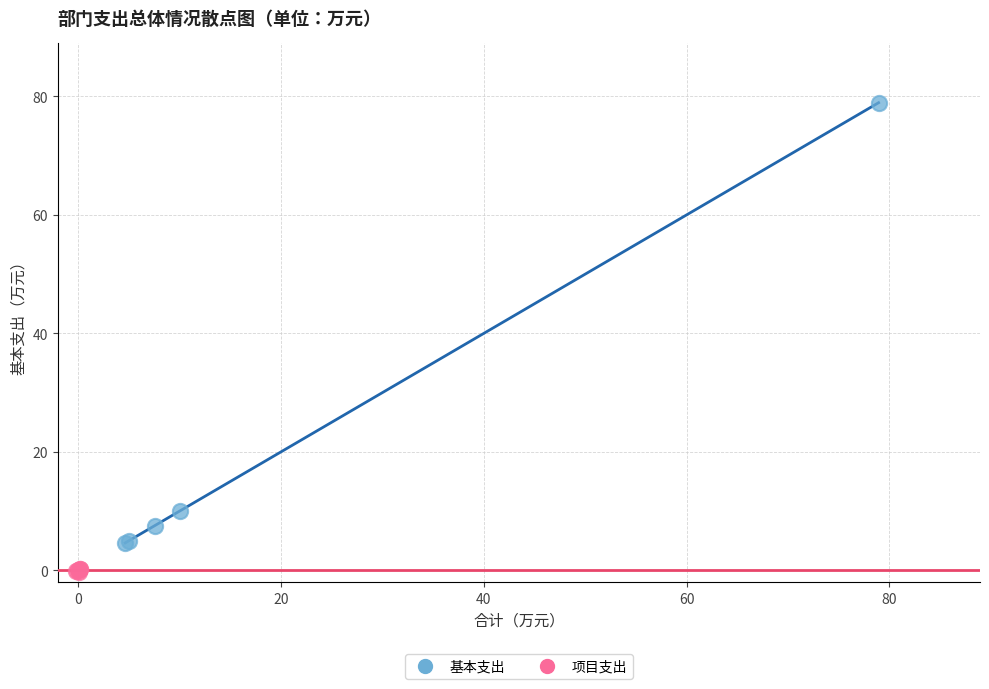

Which series has the largest Y range (max minus min)?

基本支出